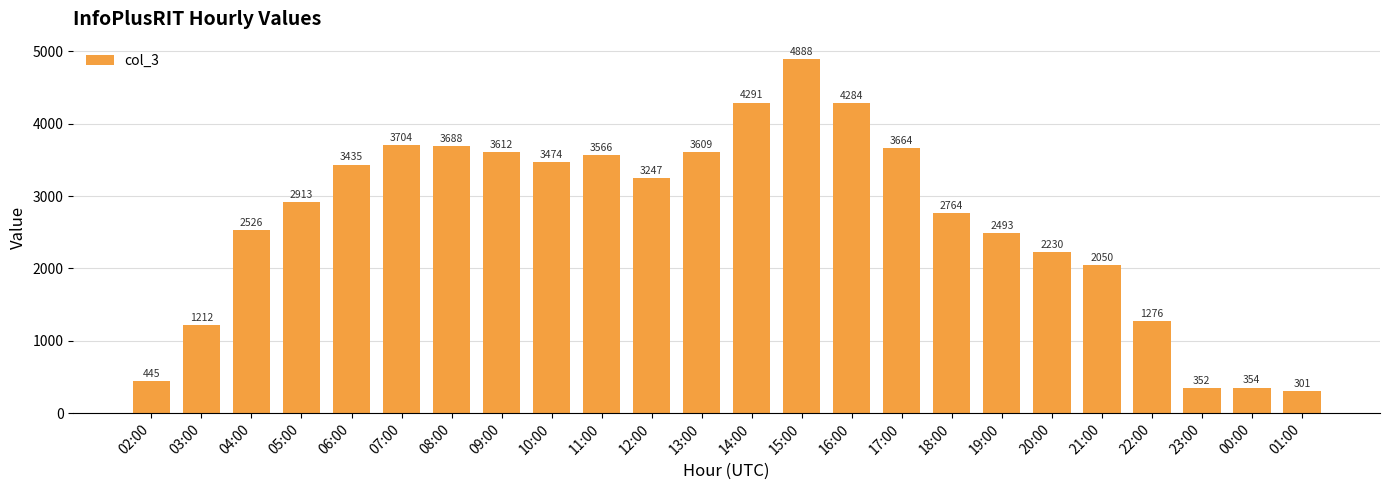

What is the difference between the second highest and minimum values?

3990